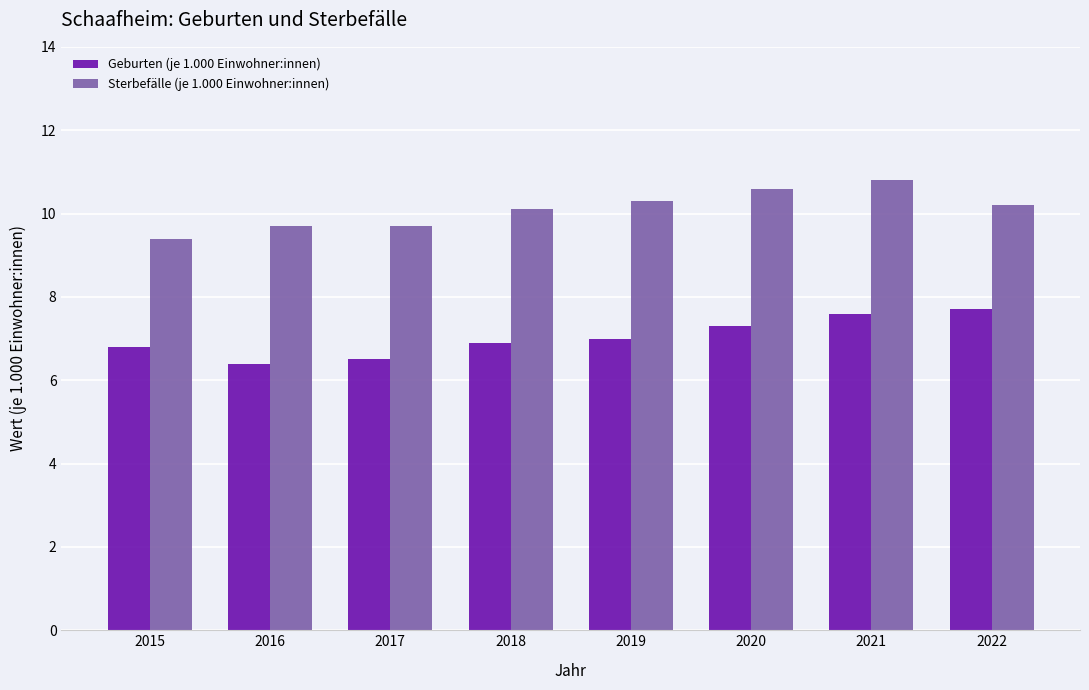

Does the chart contain stacked bars?

No